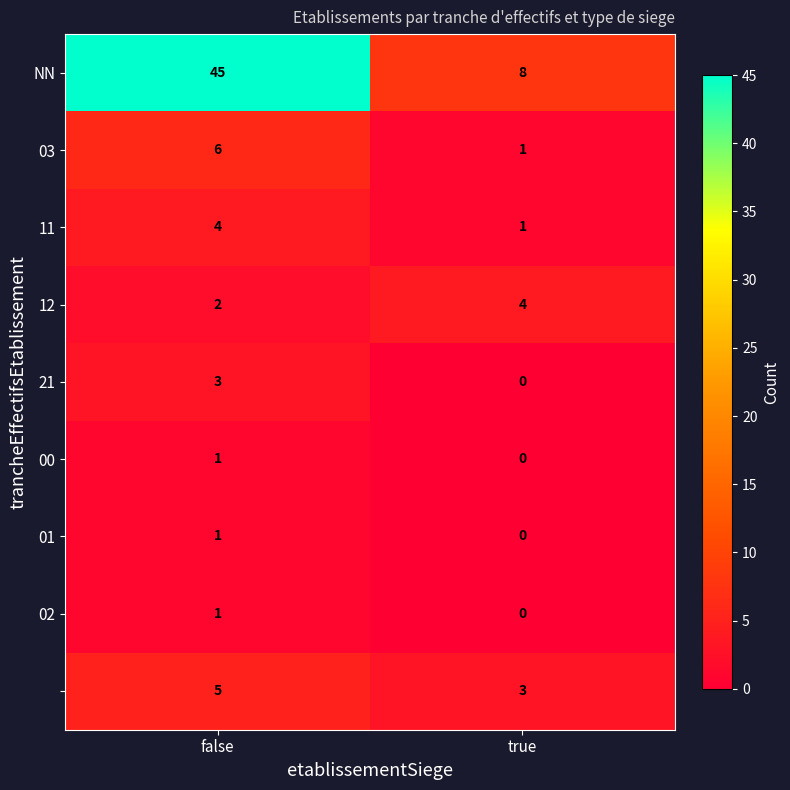

At how many categories does at least one series exceed 25?

1